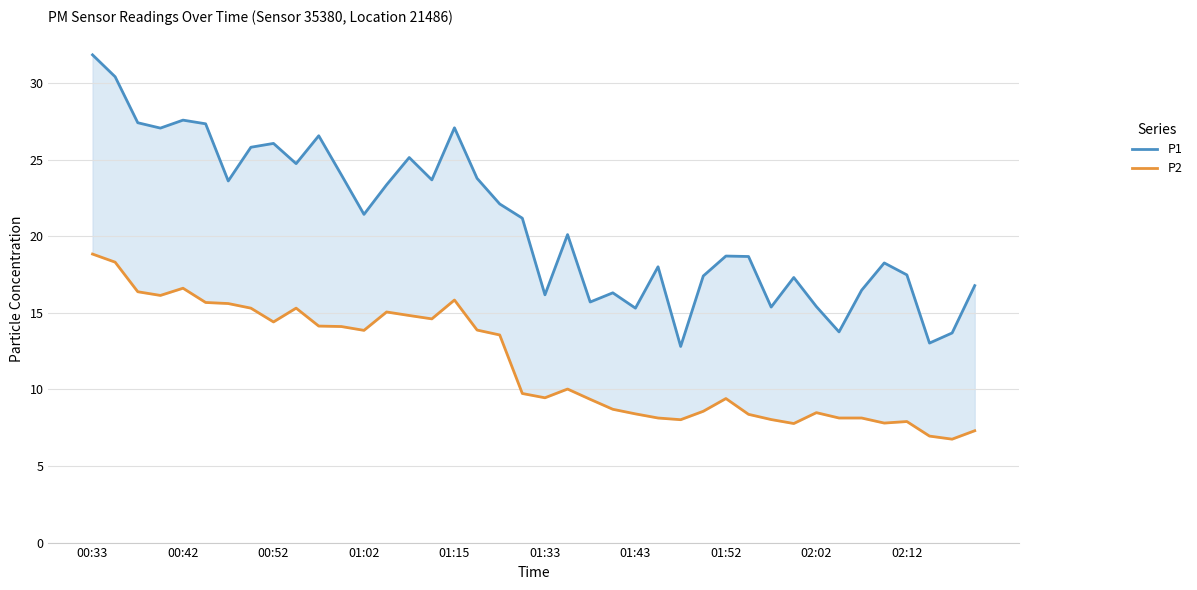

Reading right to left, what are all the values shown in this chart?

P1: 16.8	13.7	13.0	17.5	18.2	16.5	13.8	15.4	17.3	15.4	18.7	18.7	17.4	12.8	18.0	15.3	16.3	15.7	20.1	16.2	21.2	22.1	23.8	27.1	23.7	25.1	23.4	21.4	24.0	26.6	24.7	26.1	25.8	23.6	27.3	27.6	27.1	27.4	30.4	31.8
P2: 7.3	6.8	7.0	7.9	7.8	8.1	8.1	8.5	7.8	8.0	8.4	9.4	8.6	8.0	8.1	8.4	8.7	9.3	10.0	9.4	9.7	13.6	13.9	15.8	14.6	14.8	15.1	13.8	14.1	14.1	15.3	14.4	15.3	15.6	15.7	16.6	16.1	16.4	18.3	18.8